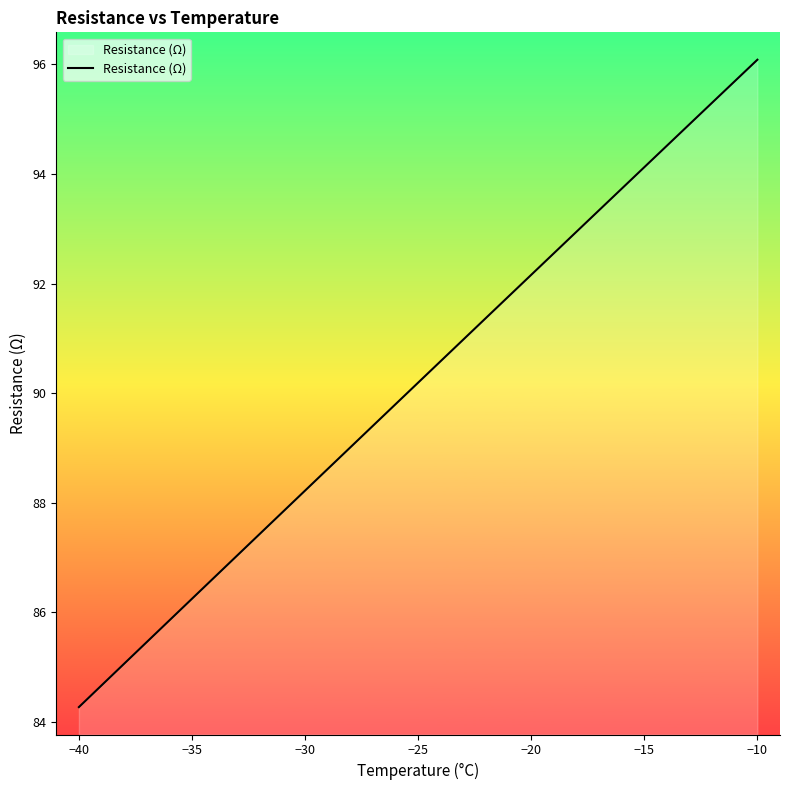

What is the minimum value shown in the chart?

84.3